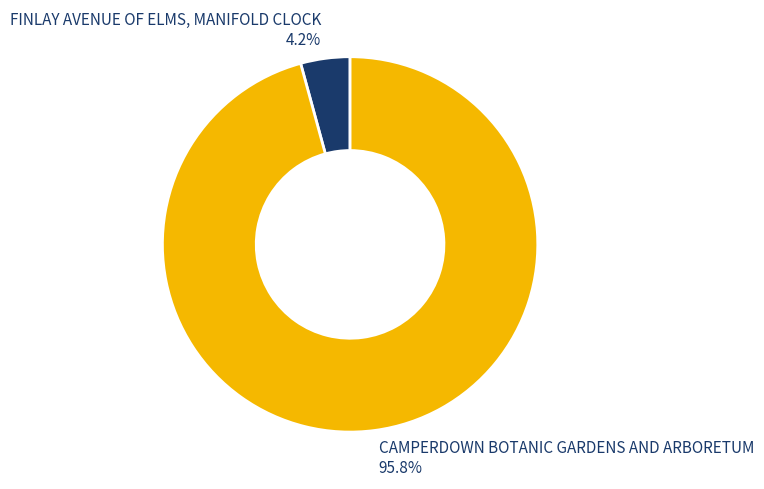

What is the largest slice in the pie chart?

CAMPERDOWN BOTANIC GARDENS AND ARBORETUM